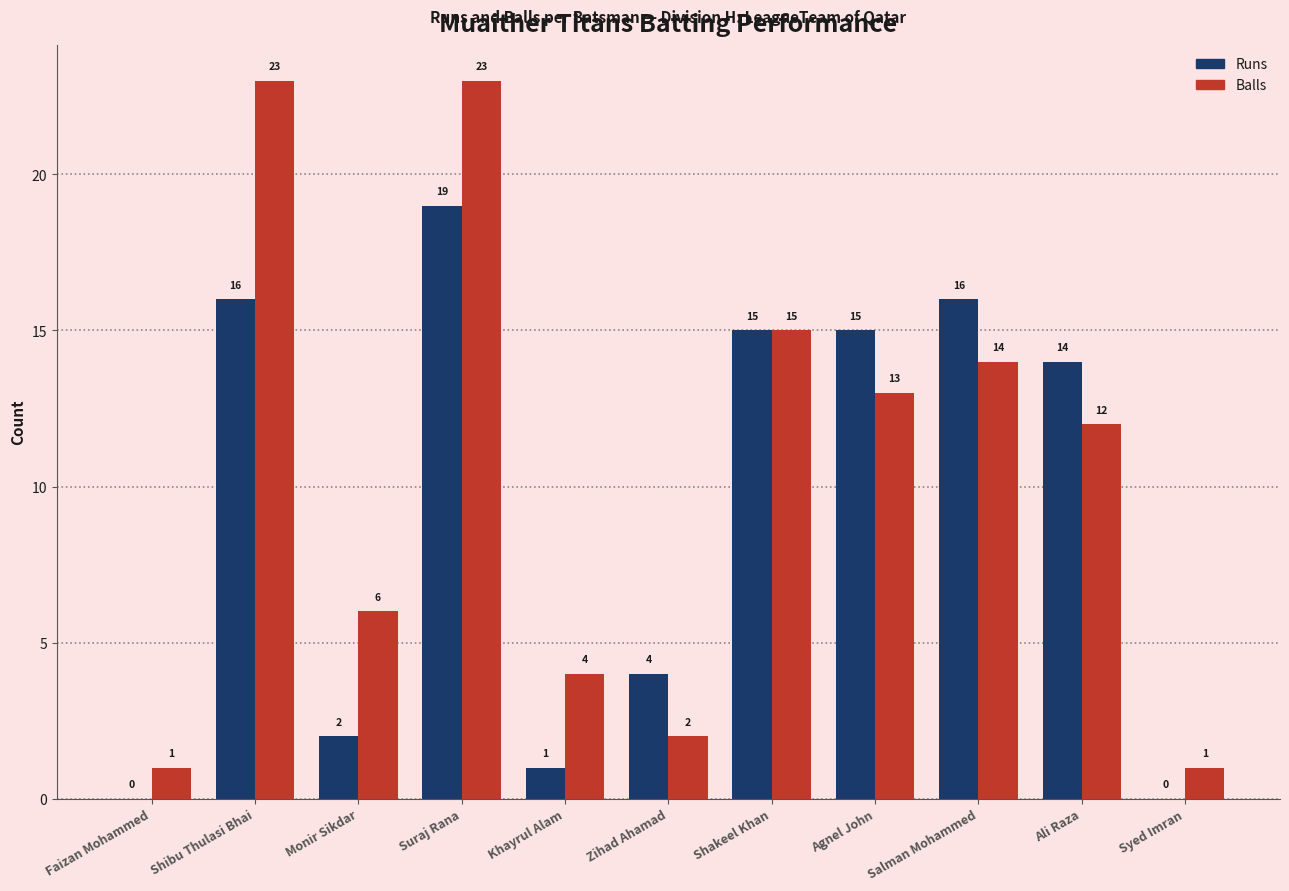

What is the approximate value of Balls at Suraj Rana, to the nearest 5?

25